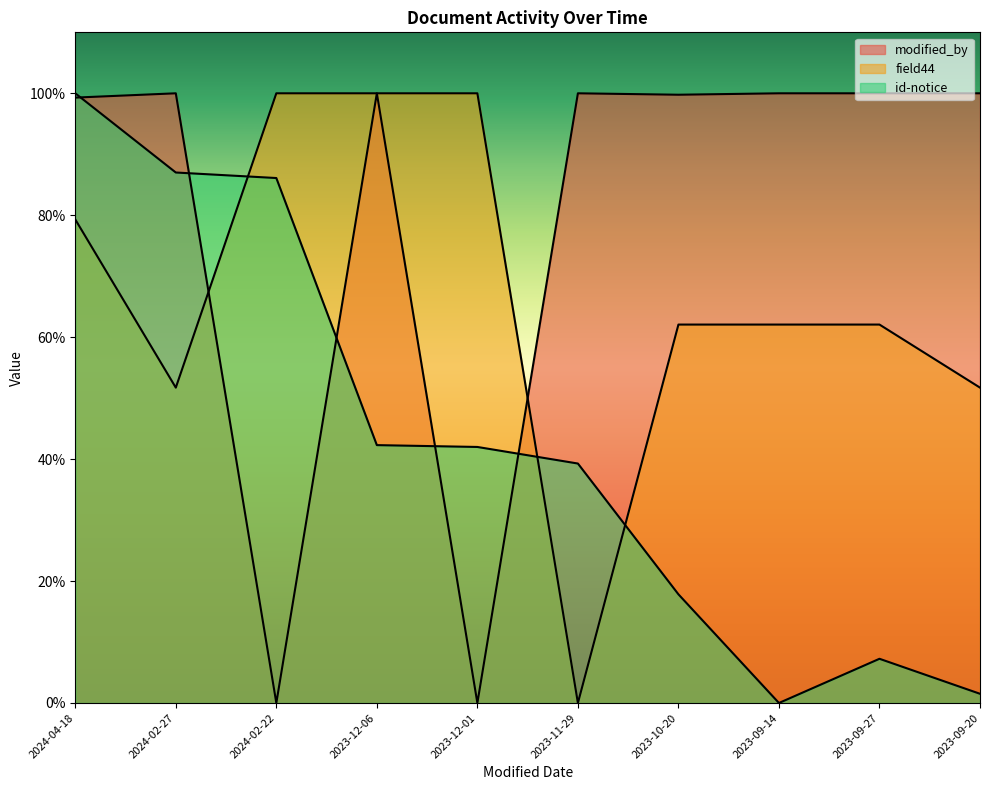

Rank the series by their maximum value, from highest to lowest.

modified_by, field44, id-notice